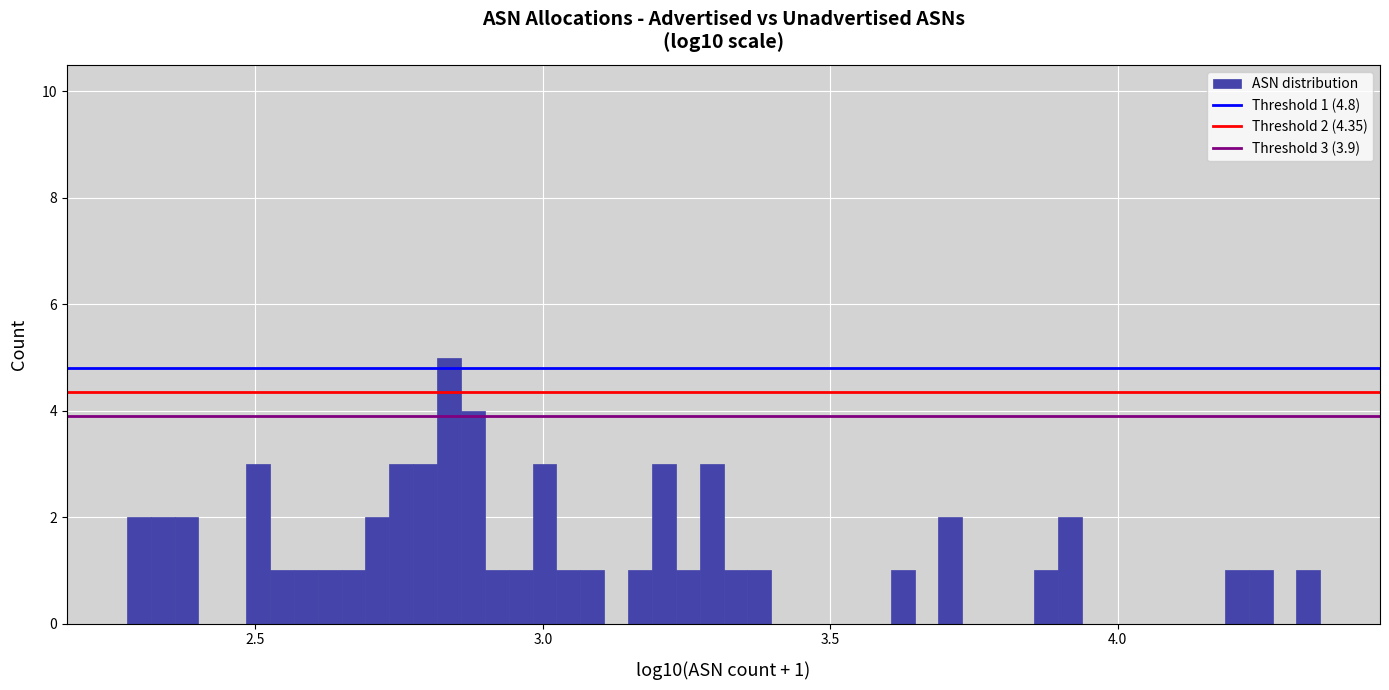

Around what value on the x-axis is the tallest bar? Give the approximate position of its centre, as read against the axis.

2.85